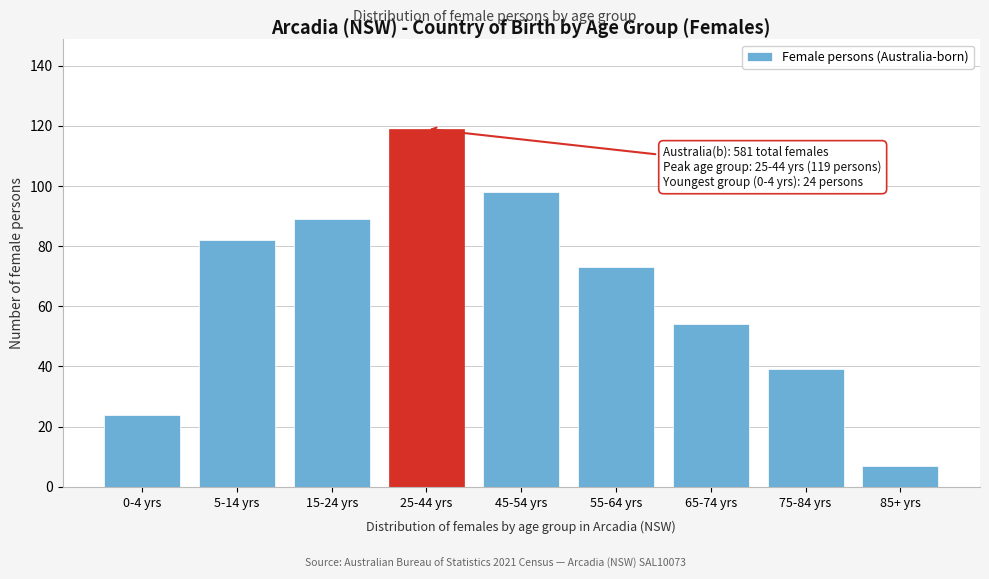

Reading left to right, extract all data points from this chart.

24	82	89	119	98	73	54	39	7